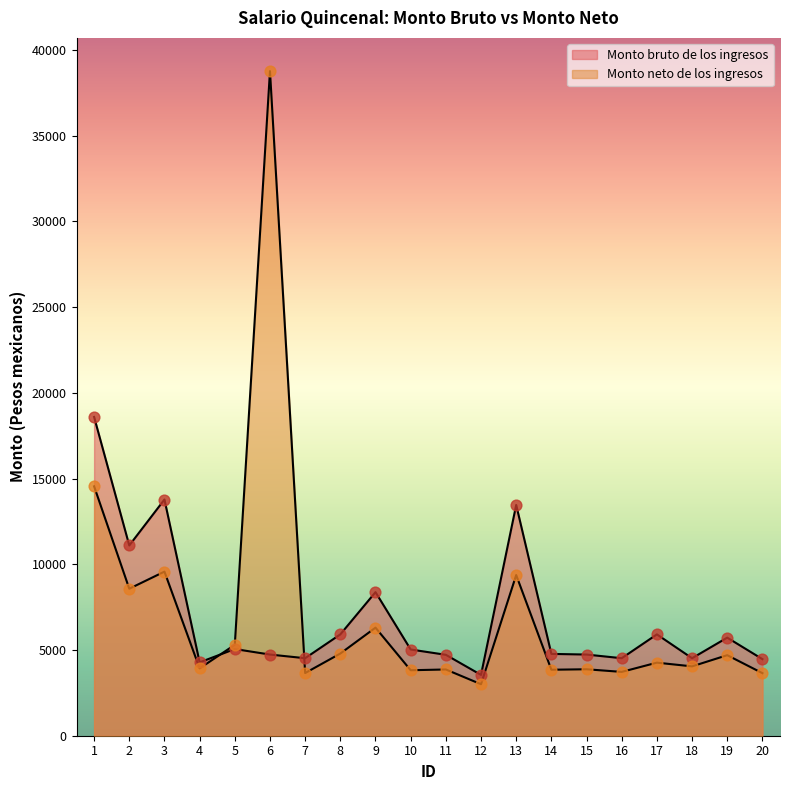

What are all the series names shown in the legend?

Monto bruto de los ingresos, Monto neto de los ingresos